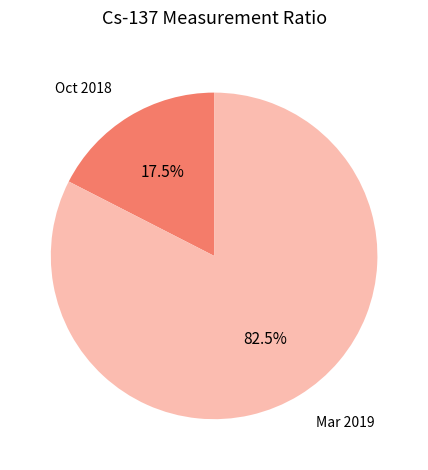

Which slice is the smallest?

Oct 2018